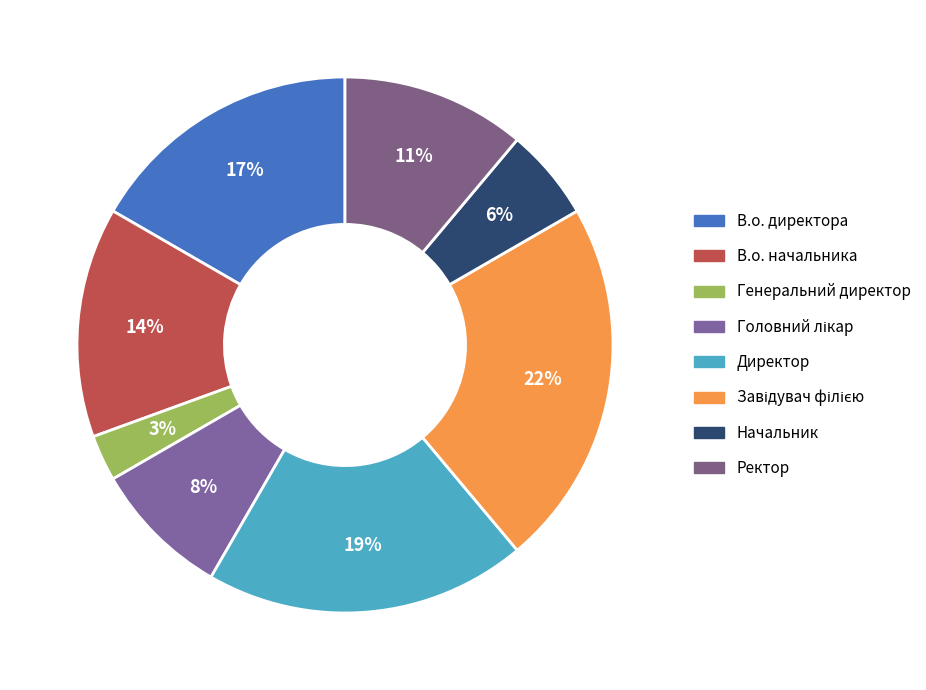

Which slice is the smallest?

Генеральний директор